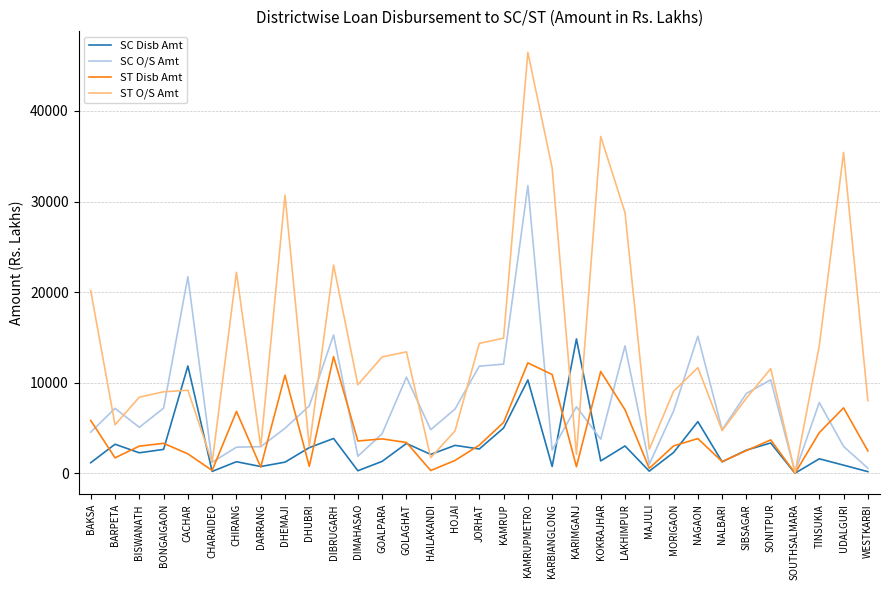

What value does the ST O/S Amt series have at CHIRANG?

22193.6